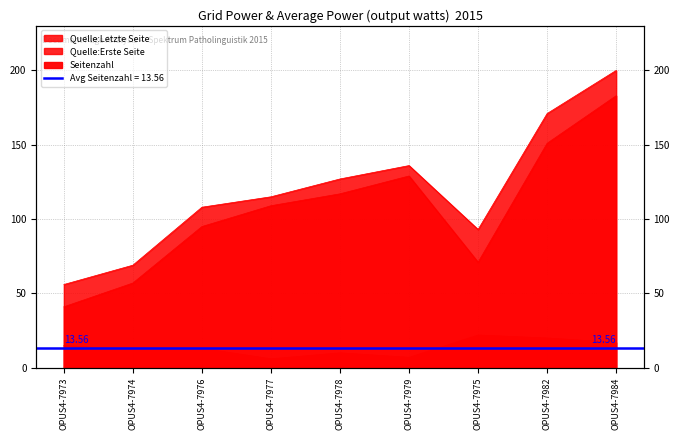

Where does the Seitenzahl series first go above 13?

OPUS4-7973